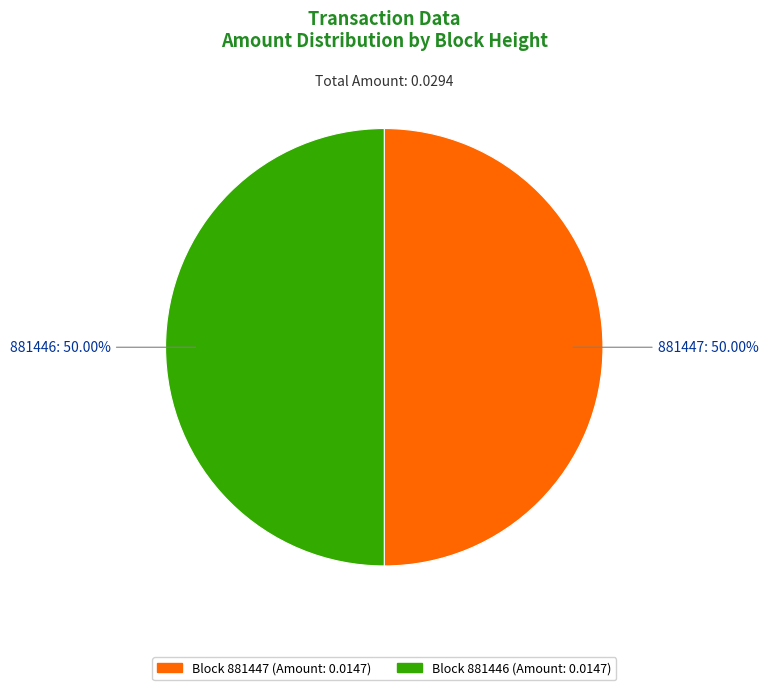

To the nearest percent, what is the combined percentage of 881447 and 881446?

100%